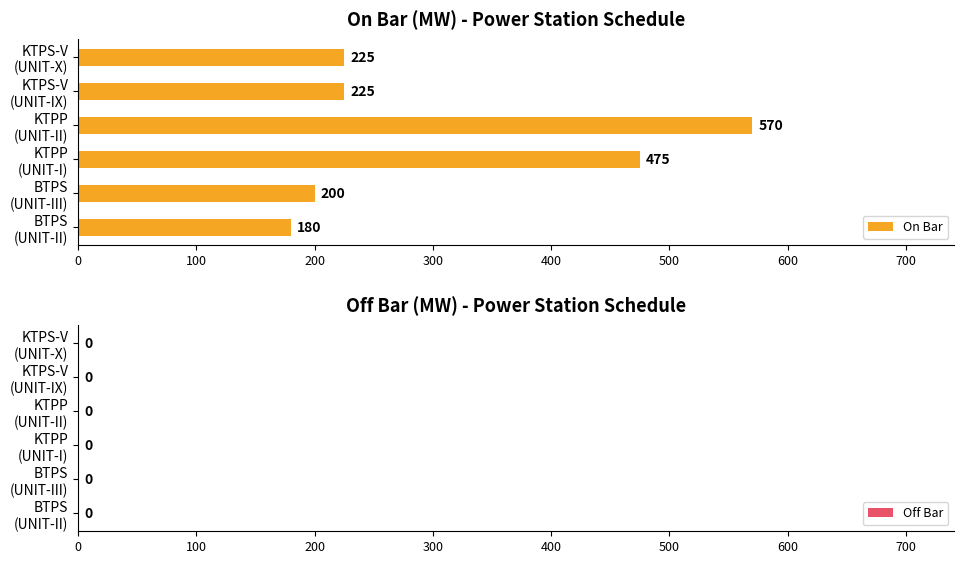

What is the maximum value shown in the chart?

570